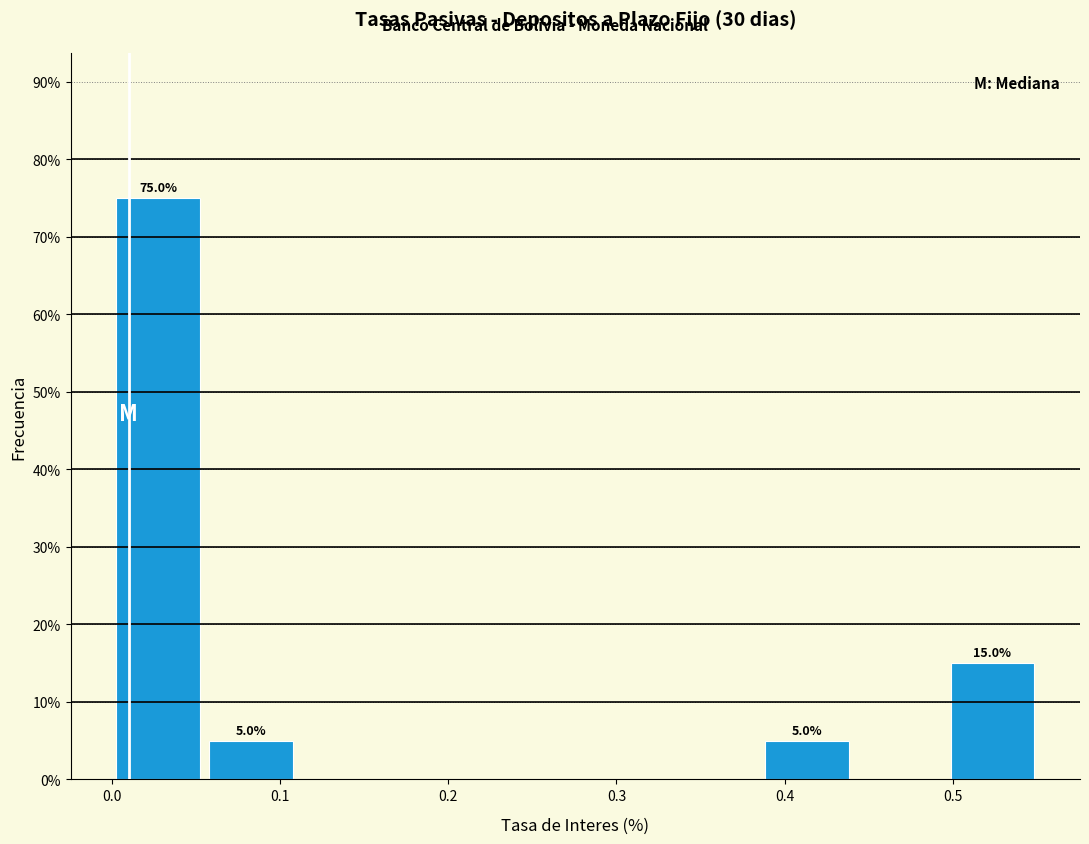

Over which range of the x-axis is the bar tallest?

0.00 to 0.06